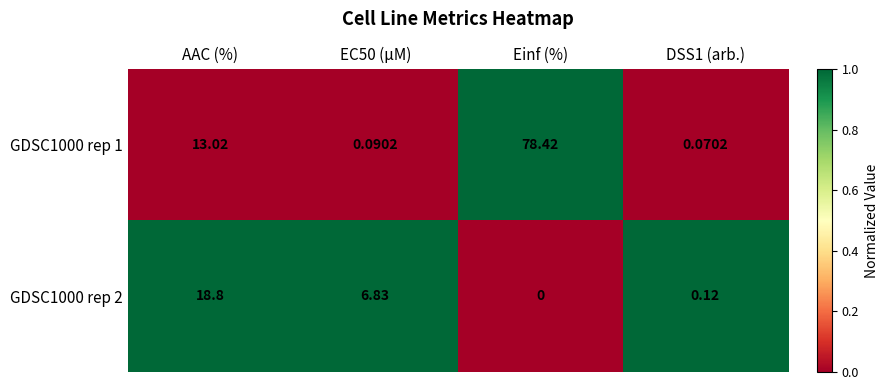

At which category is the sum across all series the highest?

Einf (%)